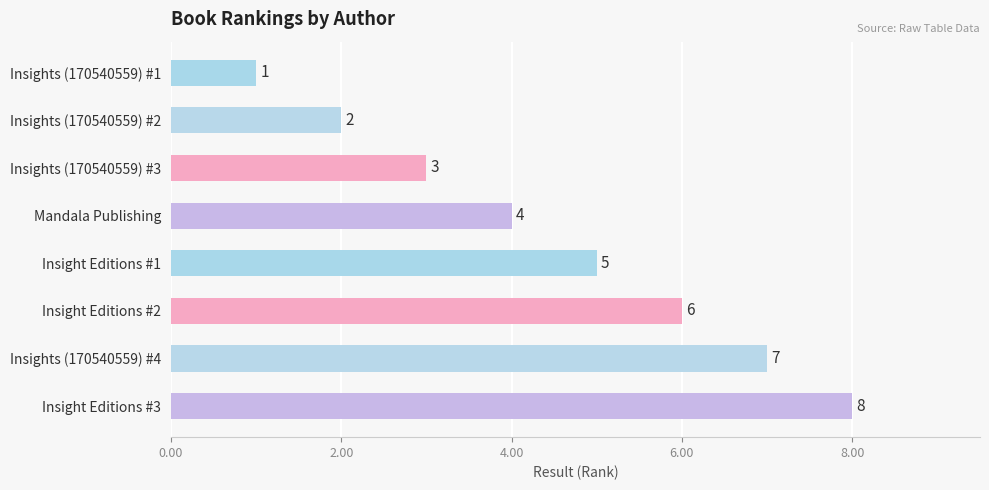

What position from the bottom is Insights (170540559) #4?

2